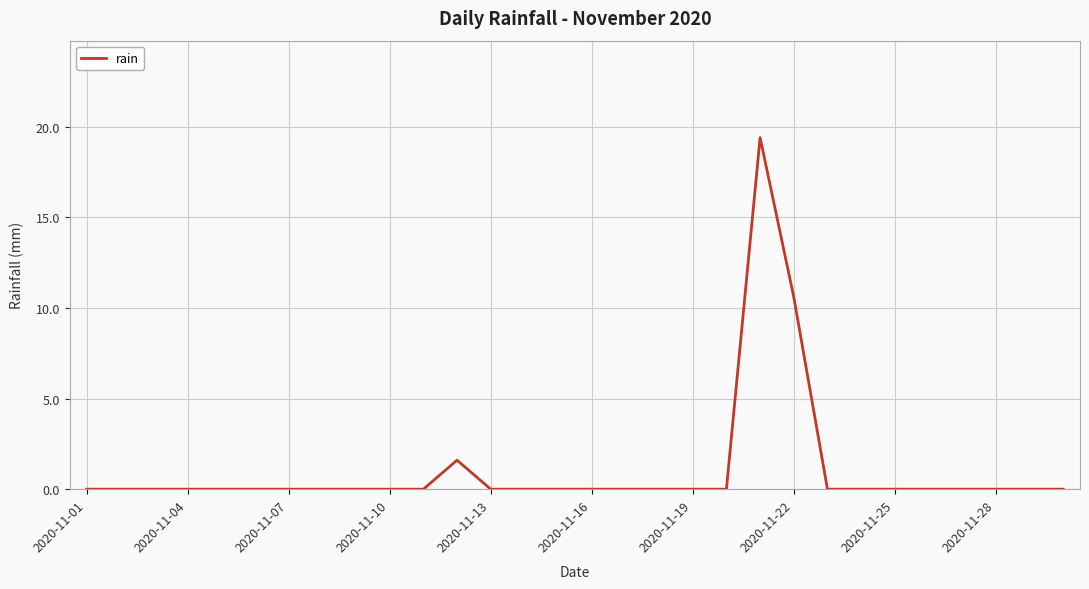

What is the maximum value shown in the chart?

19.4